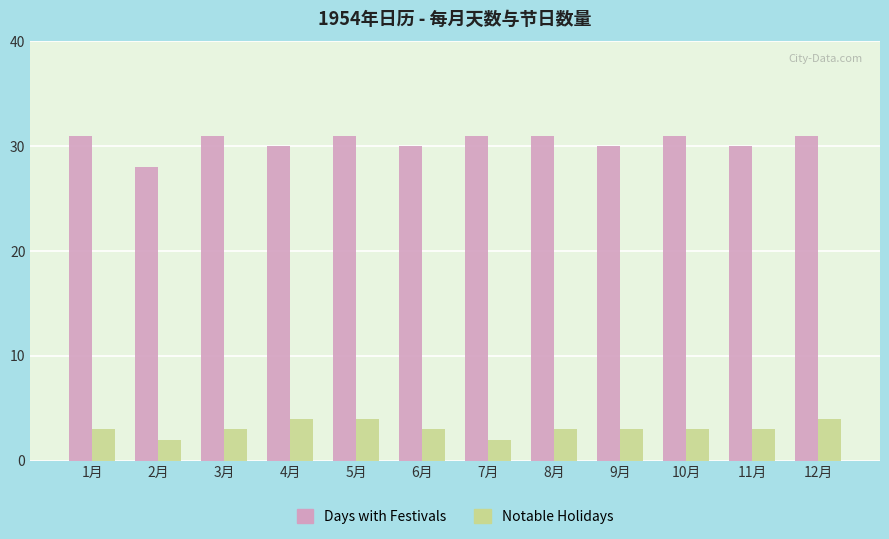

Does the chart contain any negative values?

No